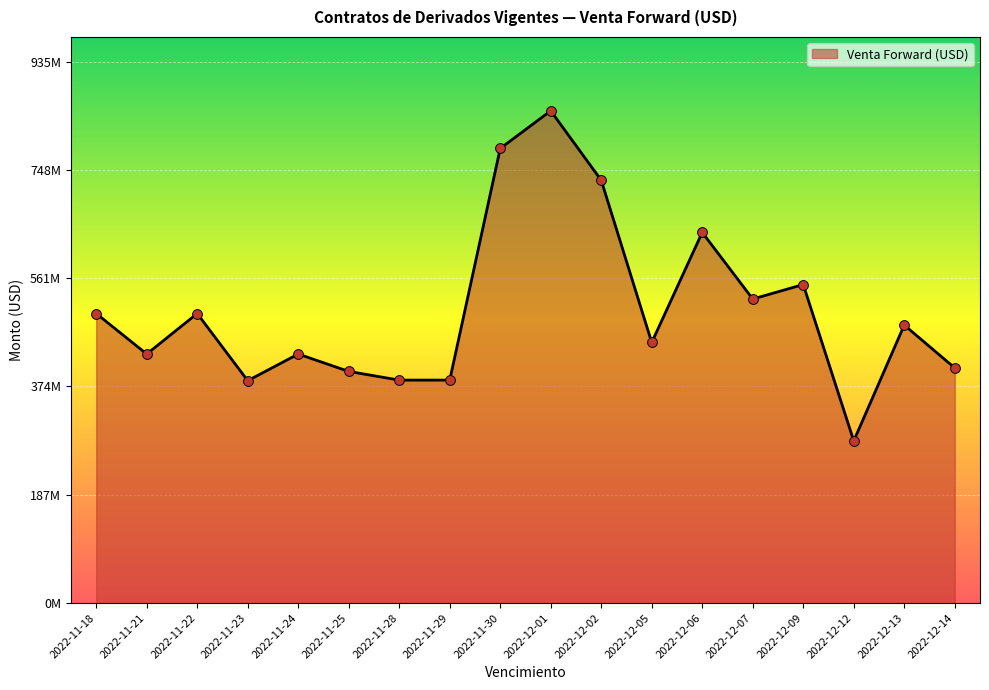

What is the ratio of the value at 2022-12-12 to the value at 2022-12-07?

0.5